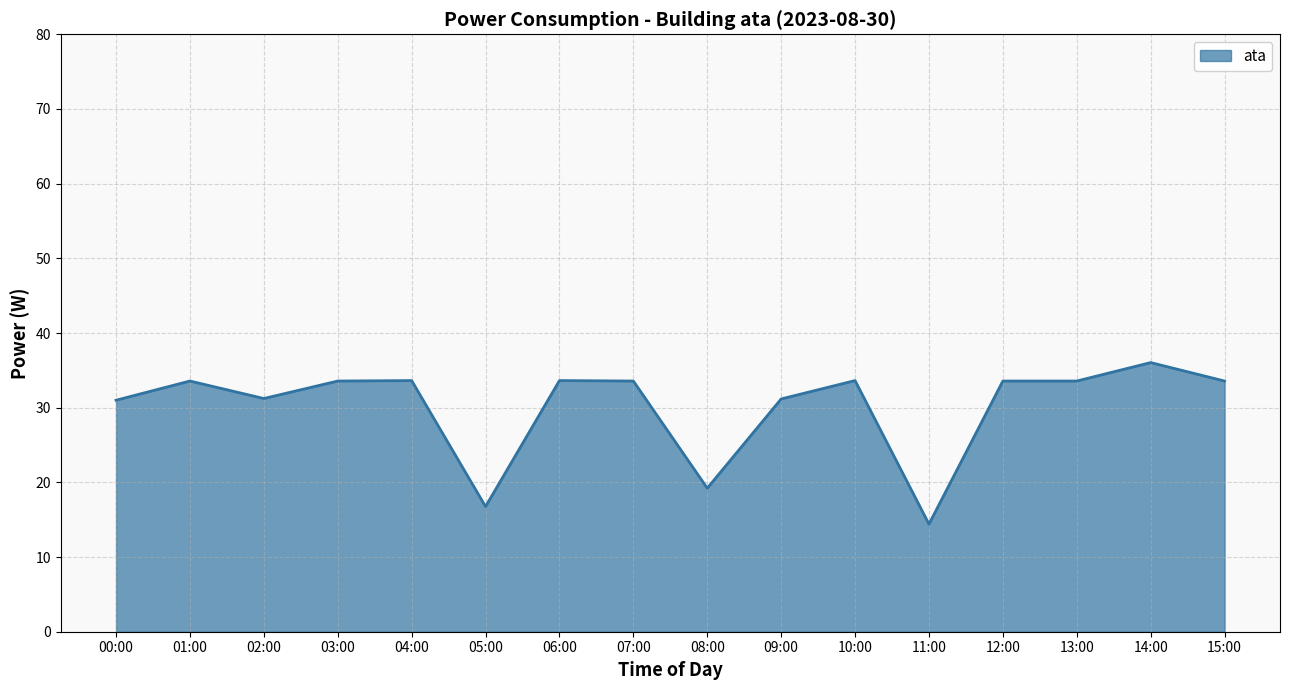

What is the difference between the maximum and minimum values?

21.6